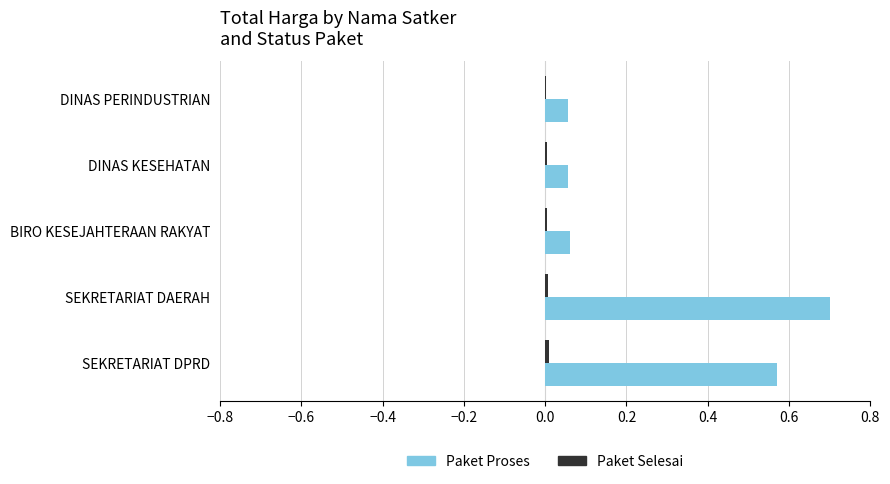

At which category is the sum across all series the highest?

SEKRETARIAT DAERAH